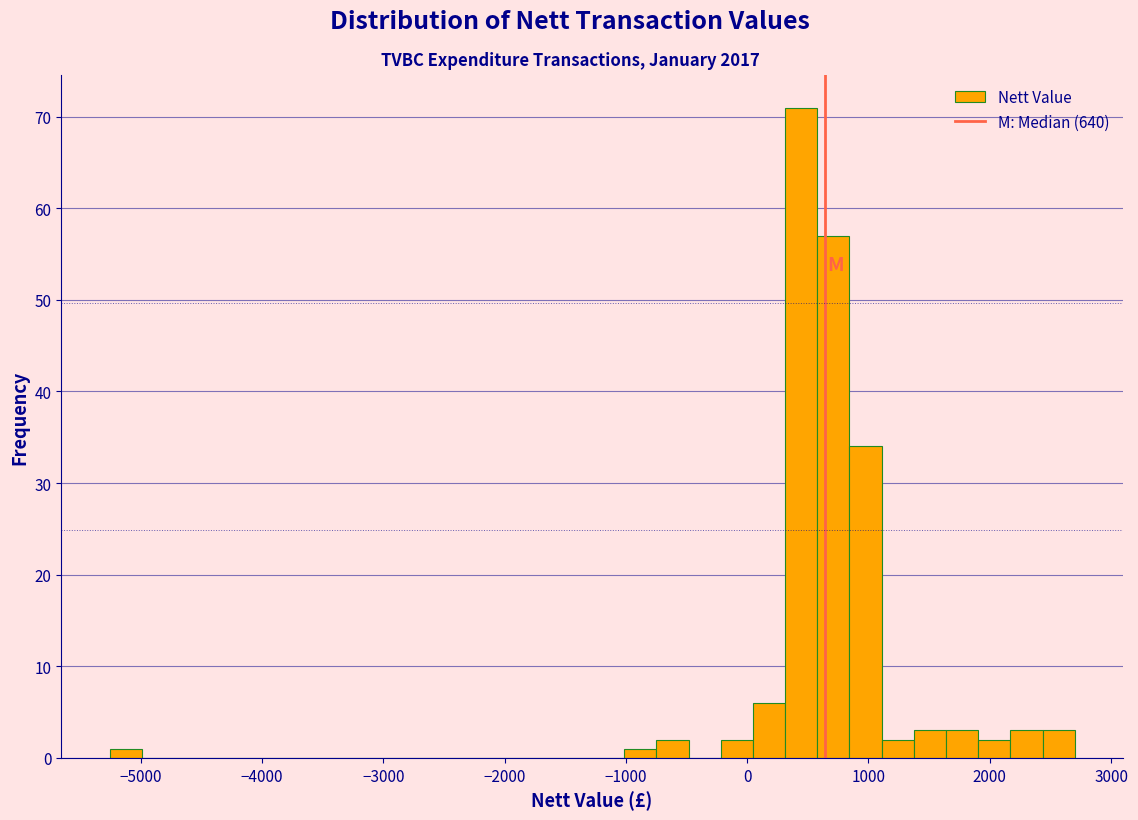

Read against the x-axis, roughly where is the centre of the tallest bar?

400